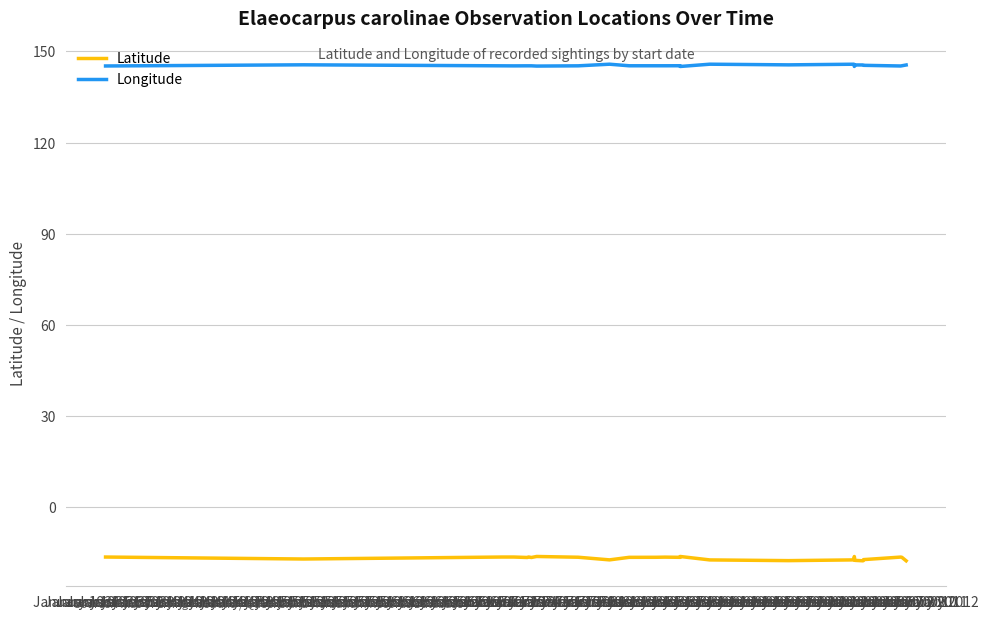

What is the average value of the Latitude series?

-16.8